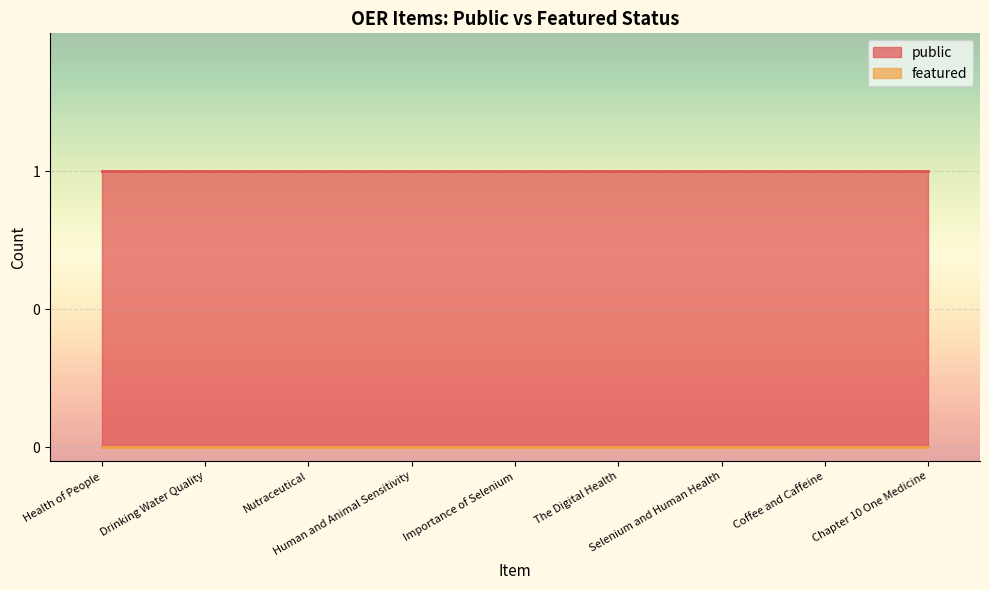

Which category has the lowest value in the featured series?

Health of People